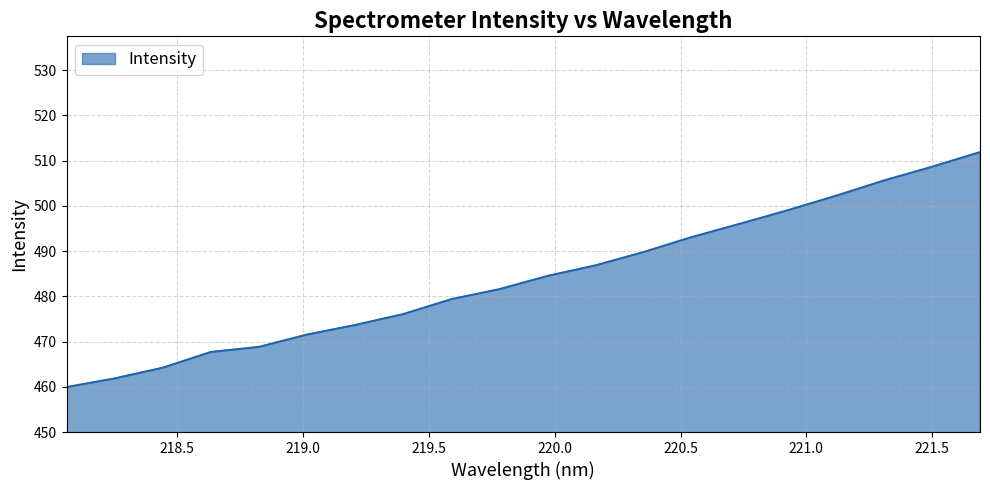

What is the difference between the maximum and minimum values?

52.0